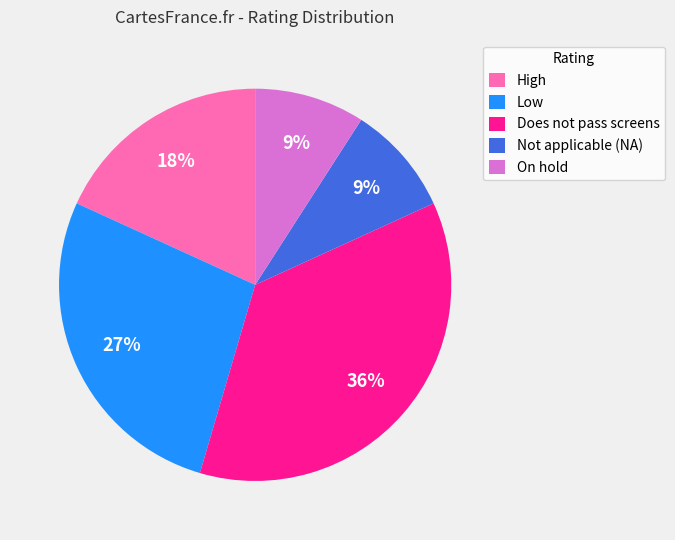

True or false: On hold accounts for 9% of the total.

True